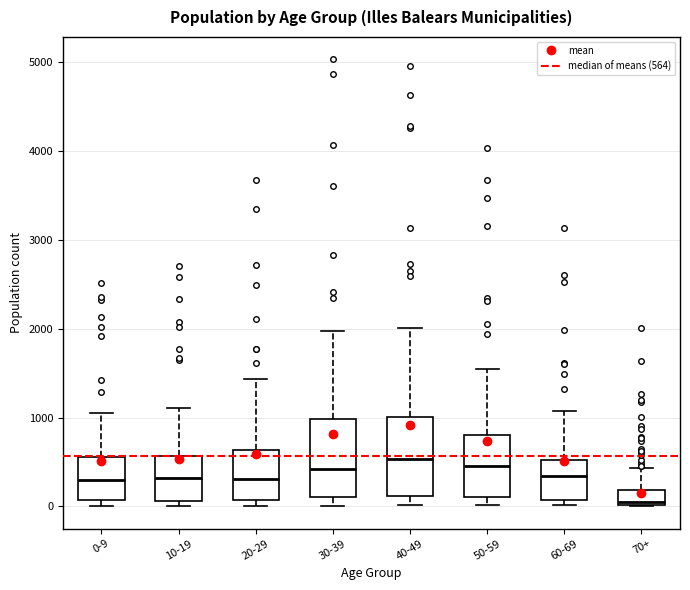

Which box's median line is the lowest?

70+